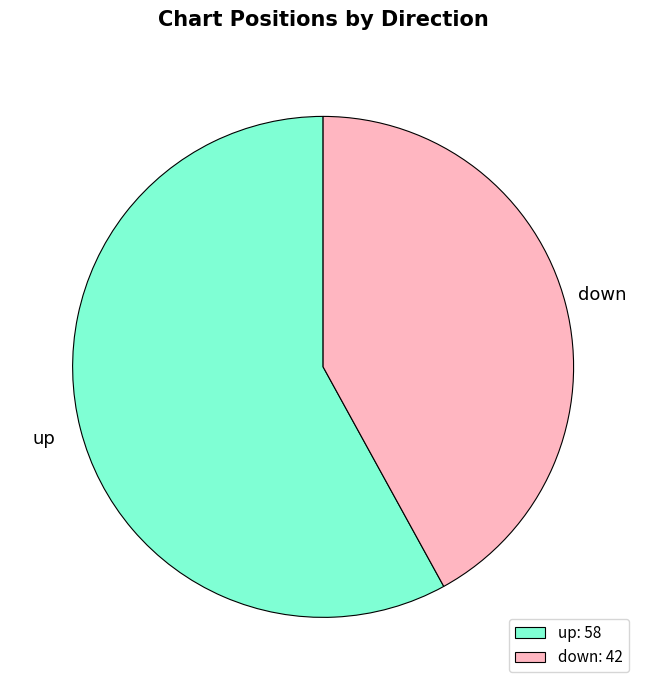

What is the smallest slice in the pie chart?

down